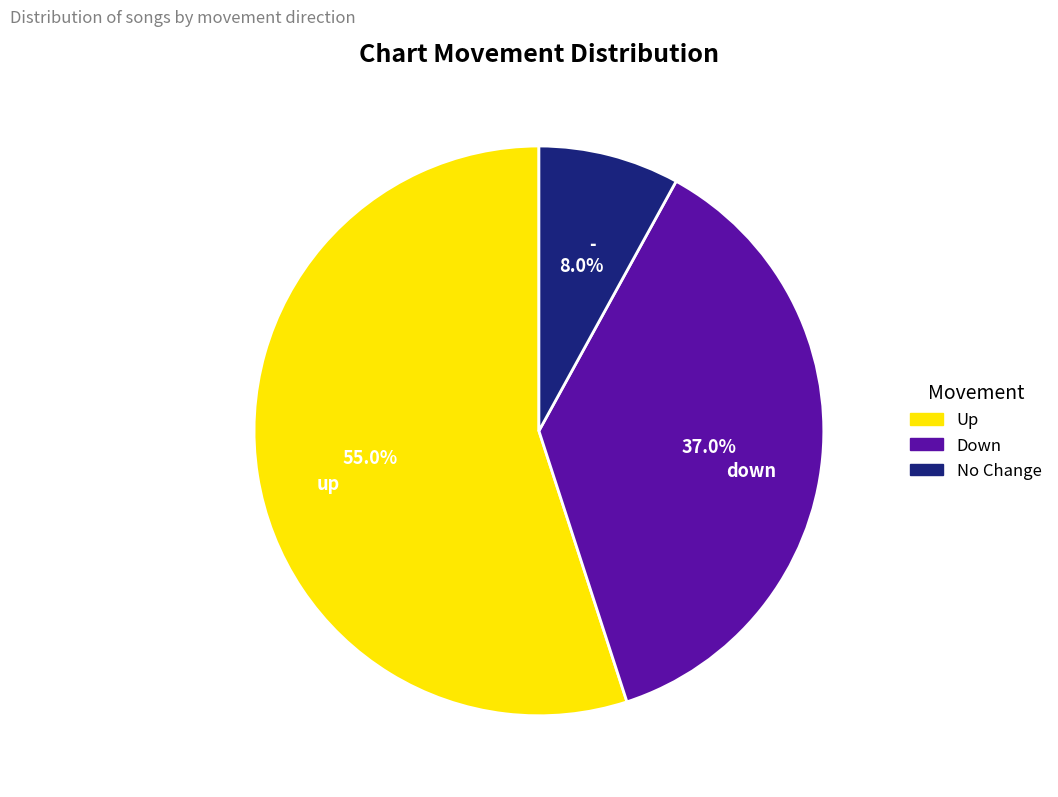

Which slice represents more than half of the pie?

Up